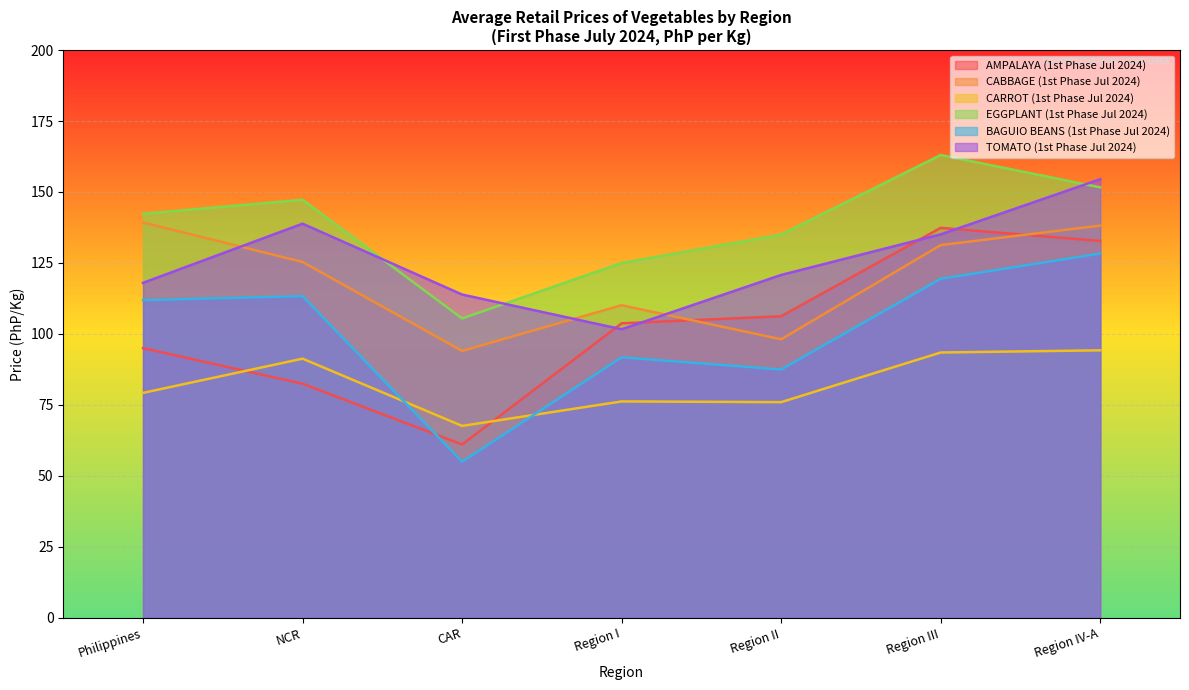

Reading left to right, extract all data points from this chart.

AMPALAYA (1st Phase Jul 2024): Philippines=95.0	NCR=82.5	CAR=61.1	Region I=103.8	Region II=106.2	Region III=137.4	Region IV-A=132.8
CABBAGE (1st Phase Jul 2024): Philippines=139.3	NCR=125.4	CAR=94.0	Region I=110.1	Region II=98.1	Region III=131.3	Region IV-A=138.2
CARROT (1st Phase Jul 2024): Philippines=79.3	NCR=91.3	CAR=67.6	Region I=76.2	Region II=76.0	Region III=93.5	Region IV-A=94.2
EGGPLANT (1st Phase Jul 2024): Philippines=142.3	NCR=147.3	CAR=105.5	Region I=125.0	Region II=135.0	Region III=163.0	Region IV-A=151.6
BAGUIO BEANS (1st Phase Jul 2024): Philippines=111.9	NCR=113.3	CAR=55.0	Region I=91.8	Region II=87.5	Region III=119.4	Region IV-A=128.3
TOMATO (1st Phase Jul 2024): Philippines=118.0	NCR=138.8	CAR=113.9	Region I=101.7	Region II=120.8	Region III=135.1	Region IV-A=154.5